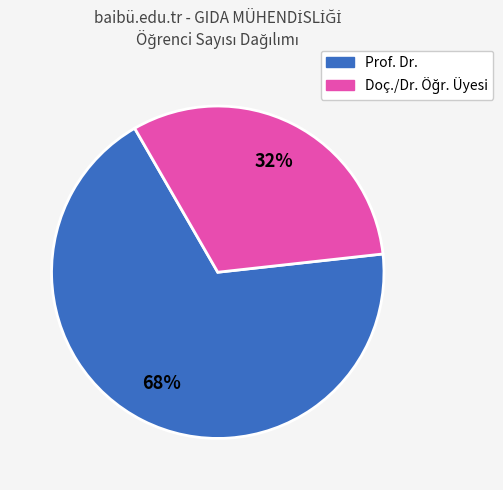

To the nearest percent, what is the average slice percentage?

50%